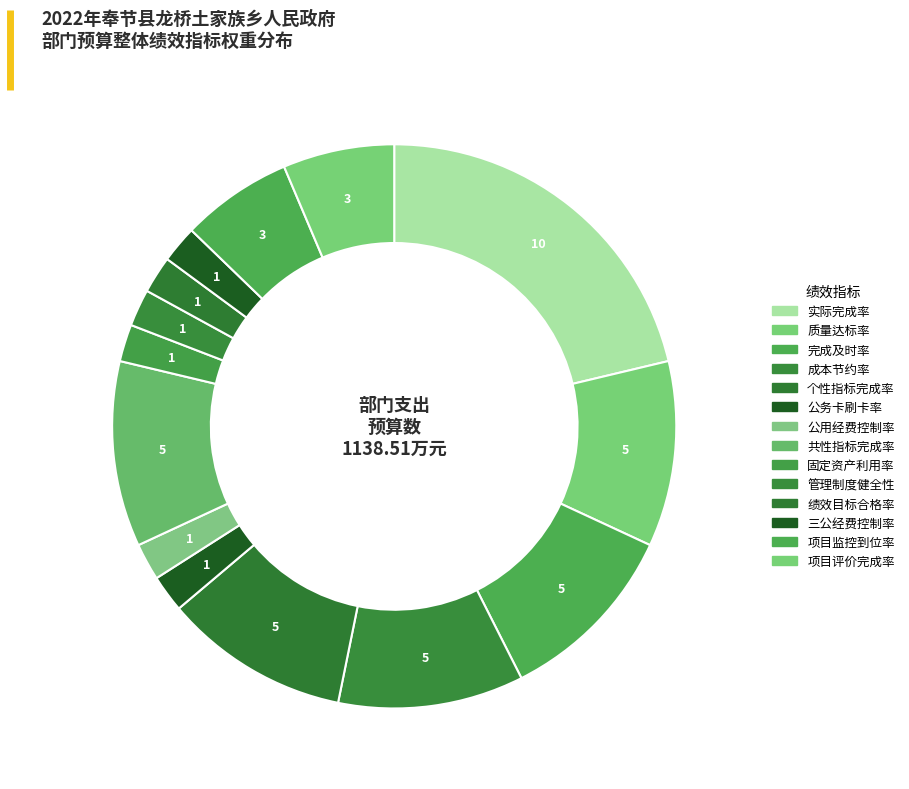

Does 实际完成率 account for over 50% of the chart?

No